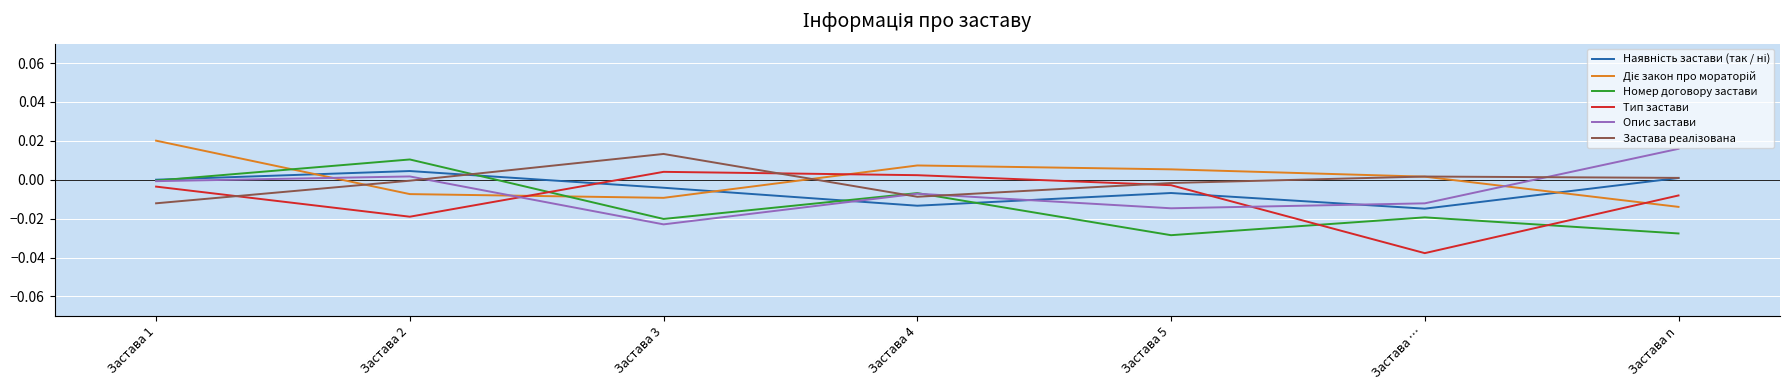

Which series has the largest range (max minus min)?

Тип застави